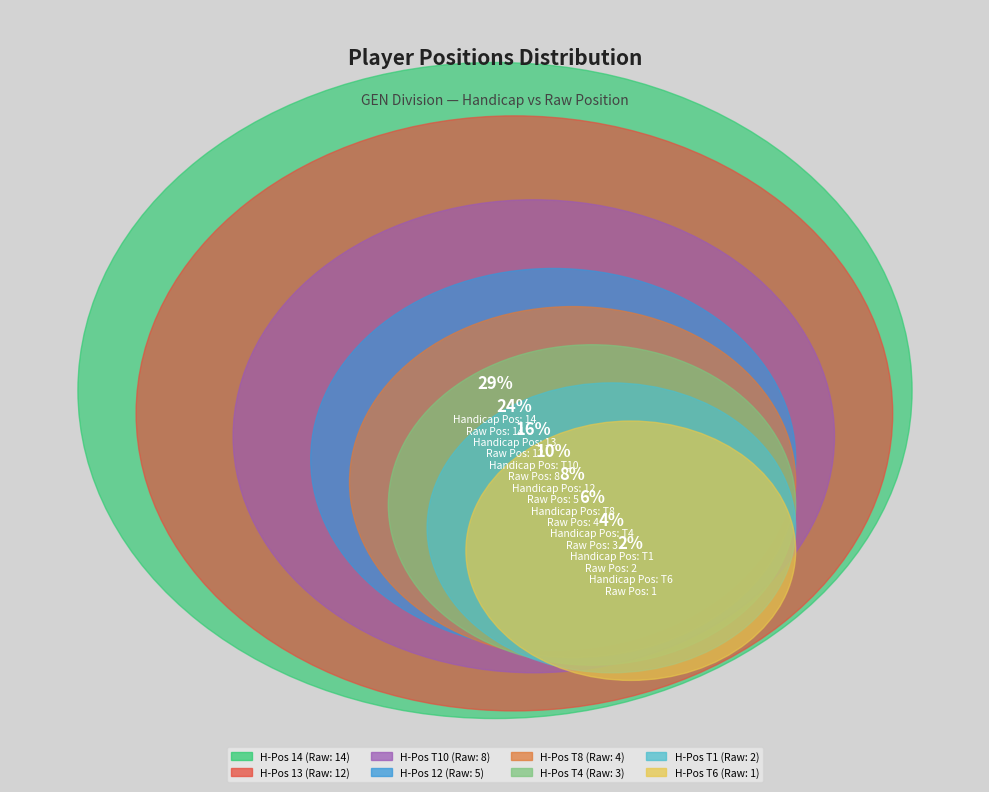

Which category has the smallest portion of the pie?

T6